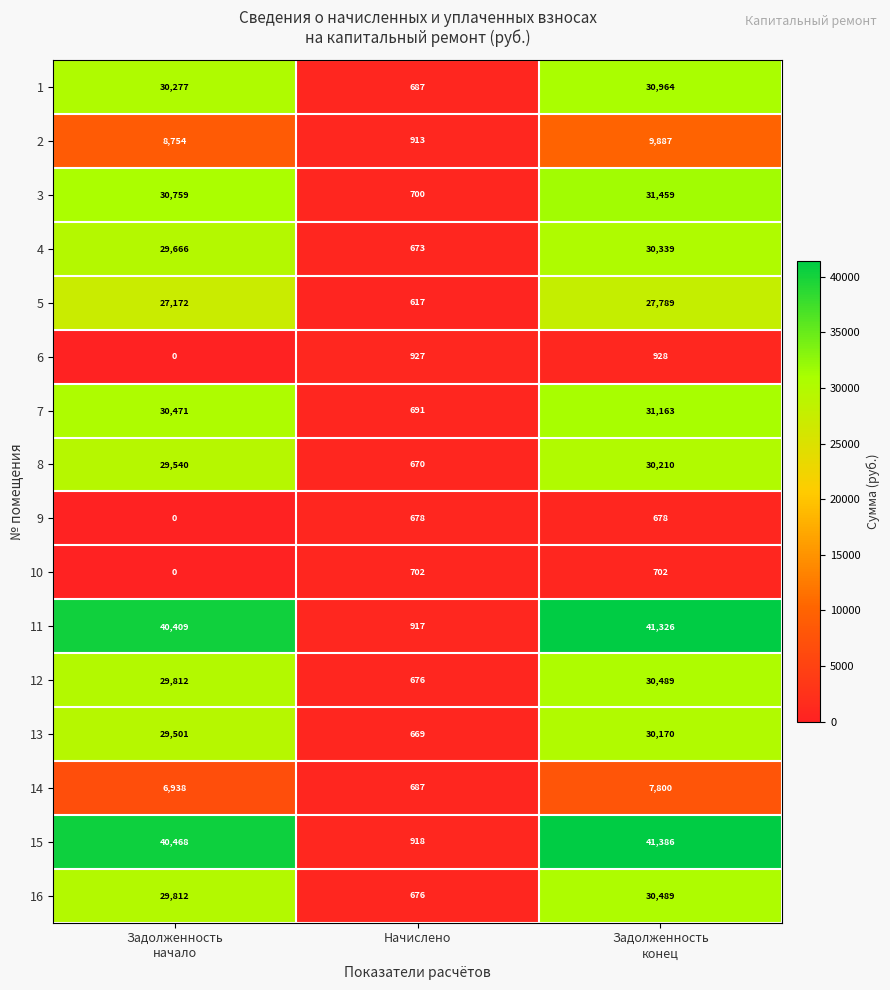

The value of 4 at Начислено is 955. True or false?

False